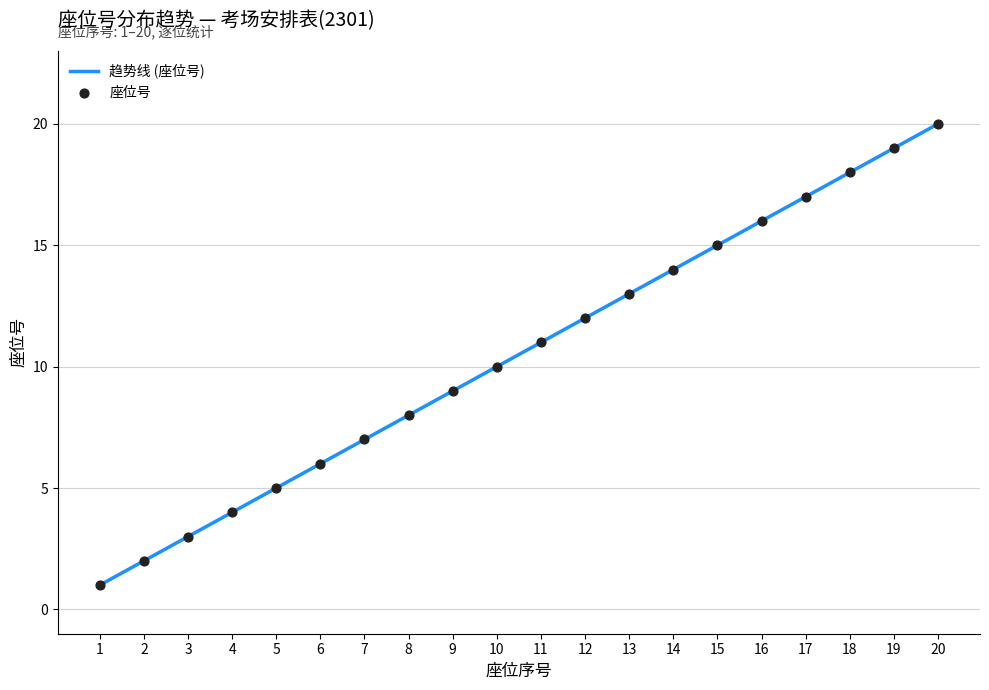

Approximately how many times larger is the value at 16 compared to 3?

5.3